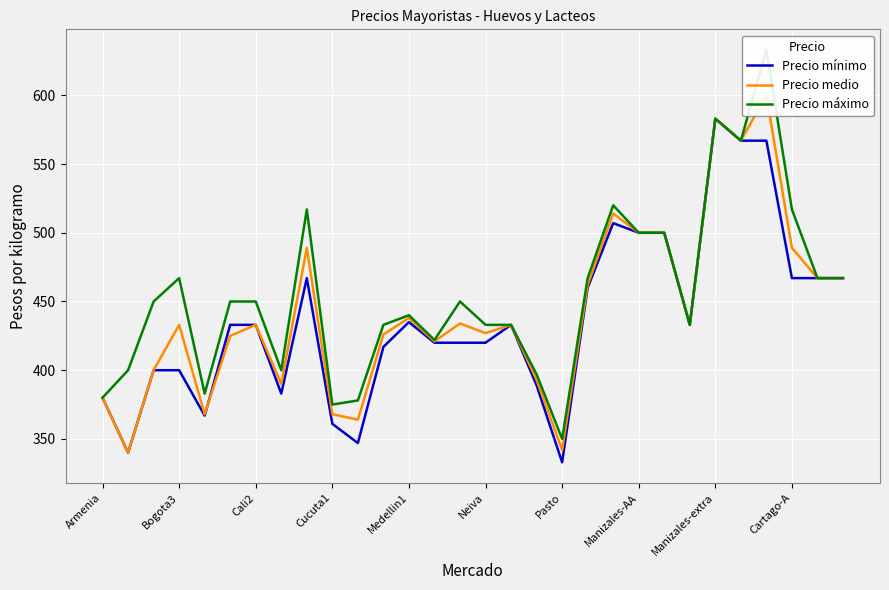

How many values in the Precio mínimo series are below 433?

14